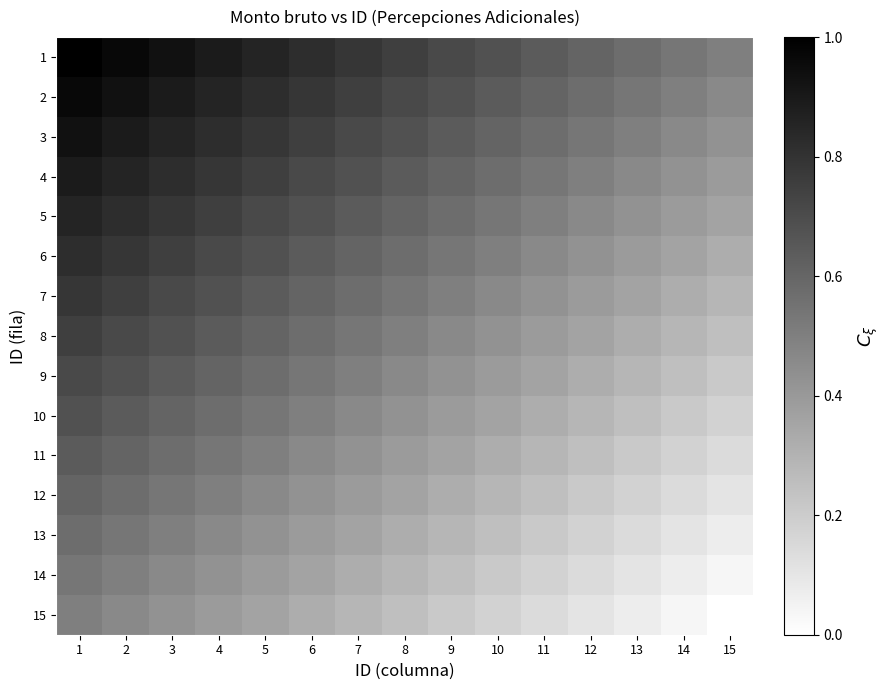

At which category is the sum across all series the highest?

1